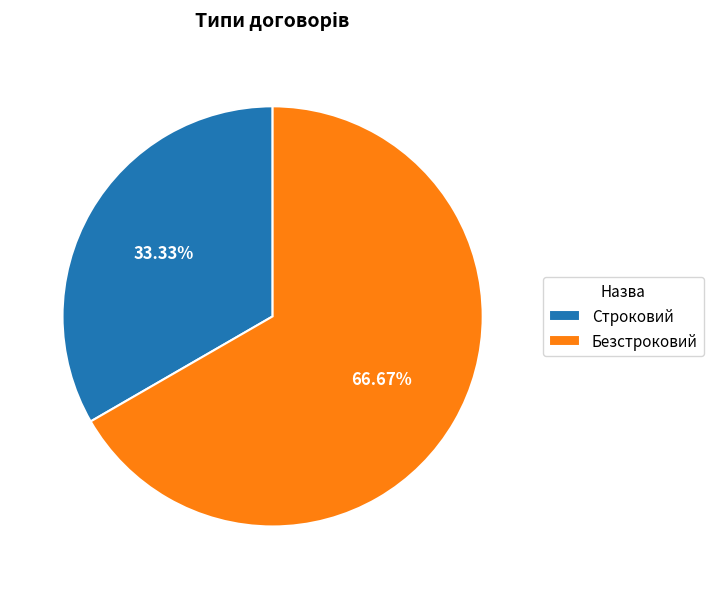

What percentage is the Строковий slice, to the nearest percent?

33%